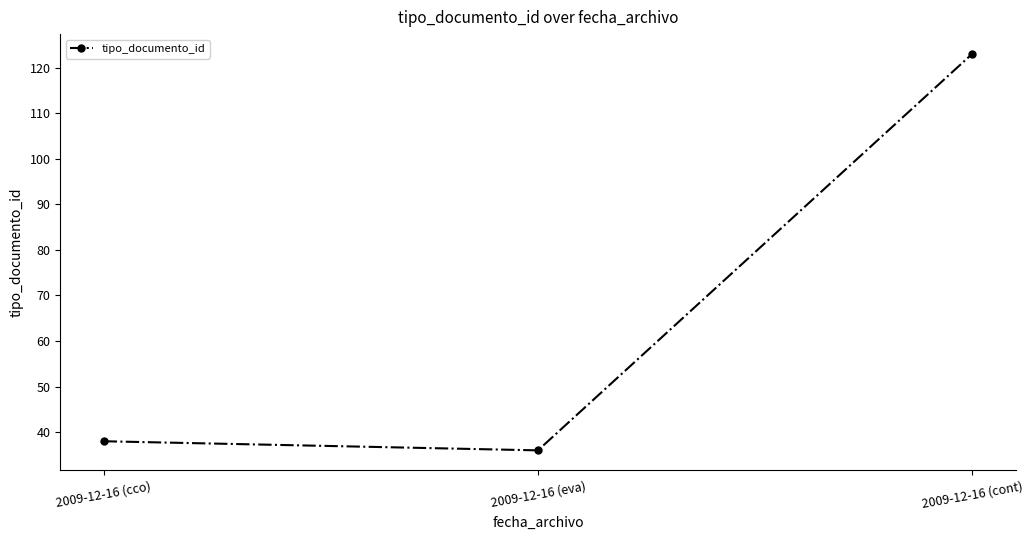

Where is the data nearest to the value 79?

2009-12-16 (cco)